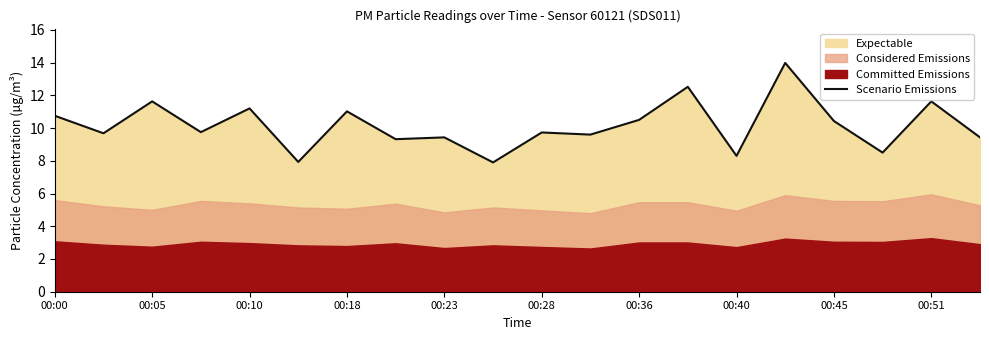

Where does the Scenario Emissions series first go above 9?

00:00